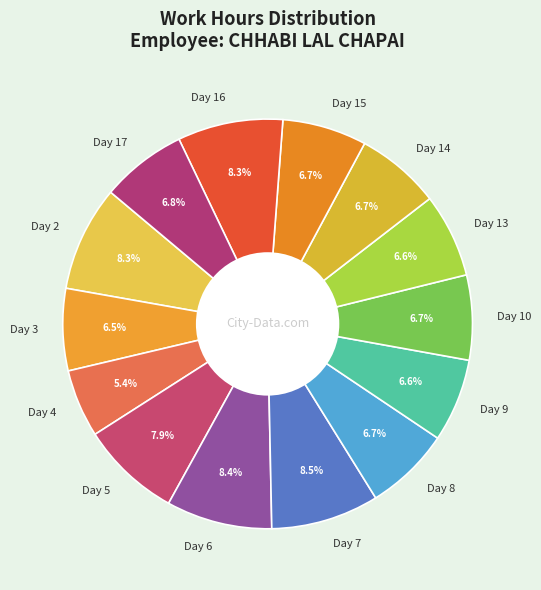

To the nearest percent, what portion does Day 16 represent?

8%